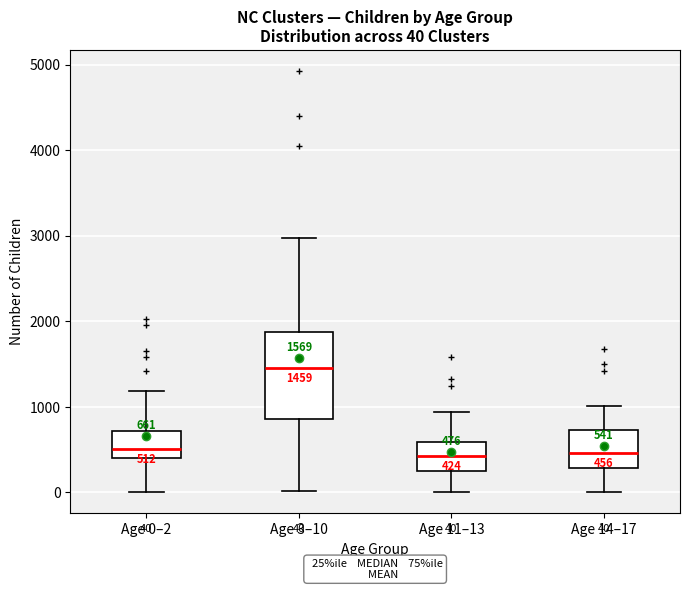

Comparing the boxes themselves (not the whiskers), which one is the tallest?

Age 3–10